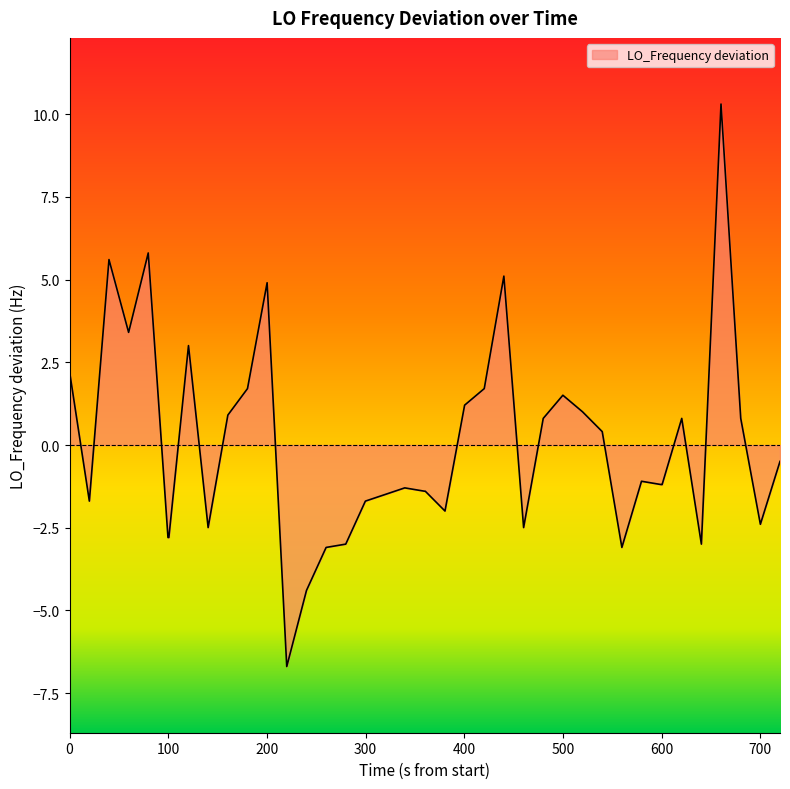

Reading right to left, what are all the values shown in this chart?

-0.5	-2.4	0.8	10.3	-3.0	0.8	-1.2	-1.2	-1.1	-3.1	0.4	1.0	1.5	0.8	-2.5	5.1	1.7	1.2	-2.0	-1.4	-1.4	-1.3	-1.5	-1.7	-3.0	-3.1	-4.4	-6.7	4.9	1.7	0.9	-2.5	3.0	-2.8	-2.8	5.8	3.4	5.6	-1.7	2.2